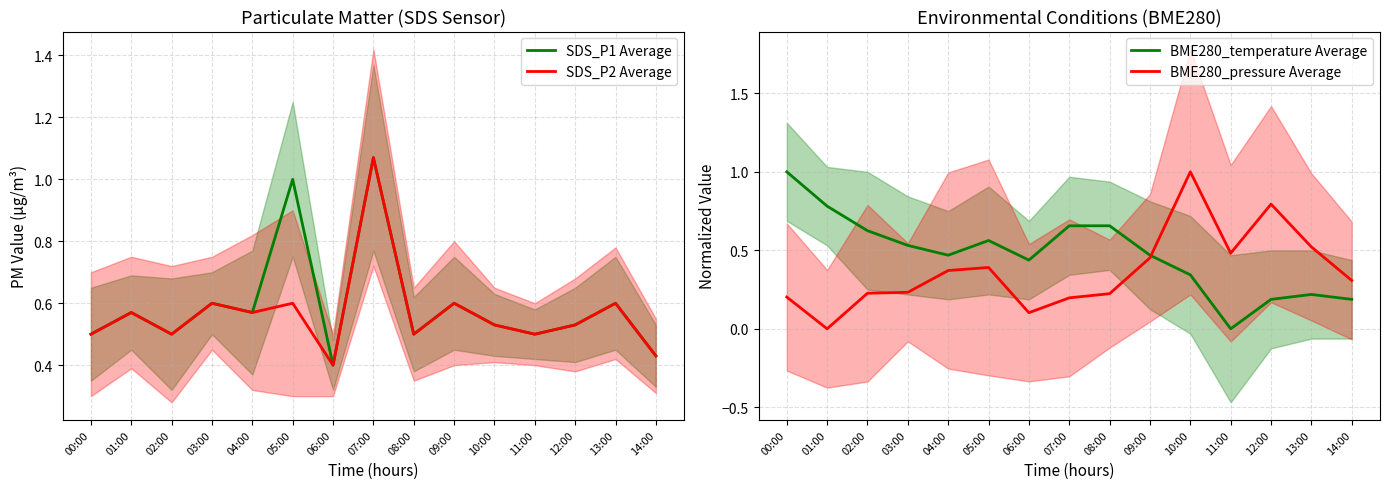

After their last crossing, which series has the higher values: BME280_pressure Average or SDS_P2 Average?

SDS_P2 Average